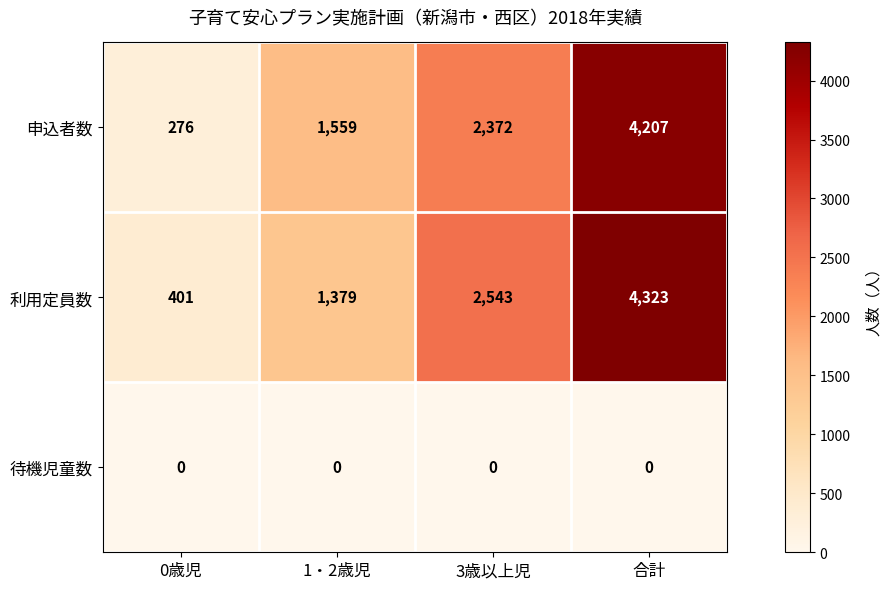

How many series are shown in this chart?

3